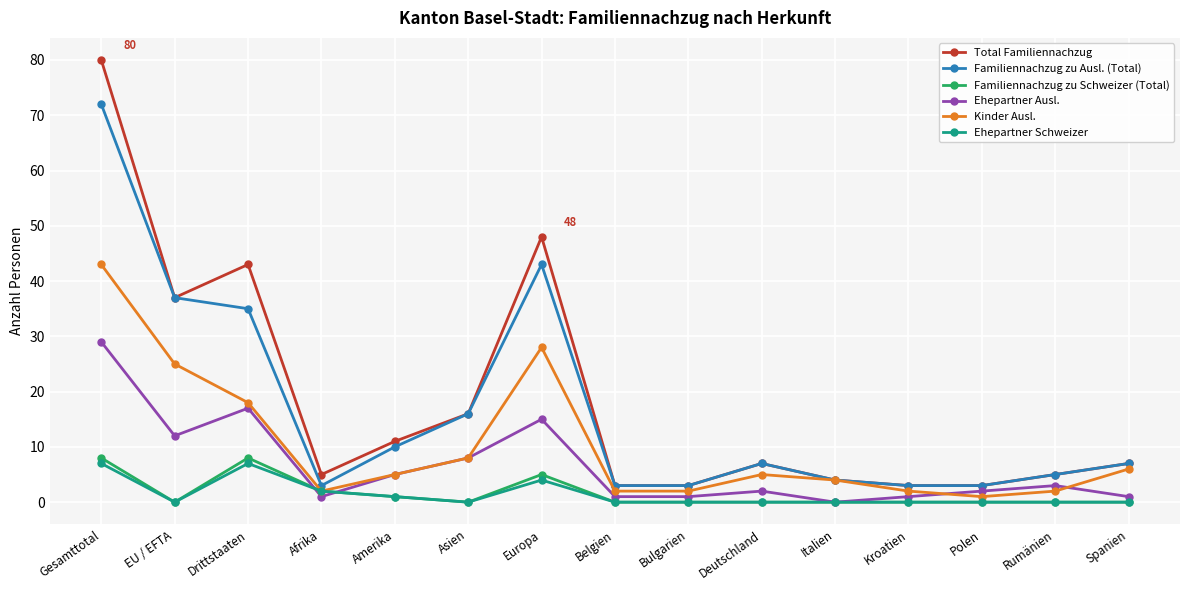

The value of Kinder Ausl. at Italien is 4. True or false?

True